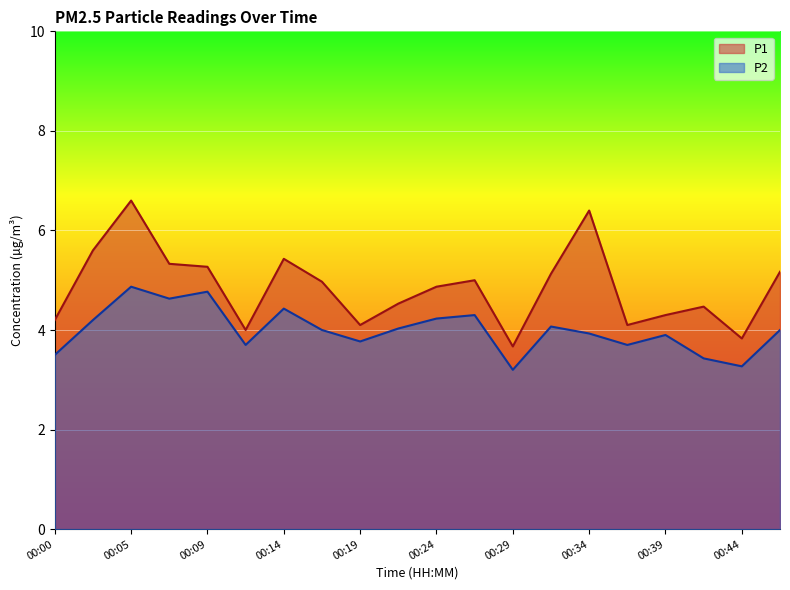

What is the maximum value shown in the chart?

6.6